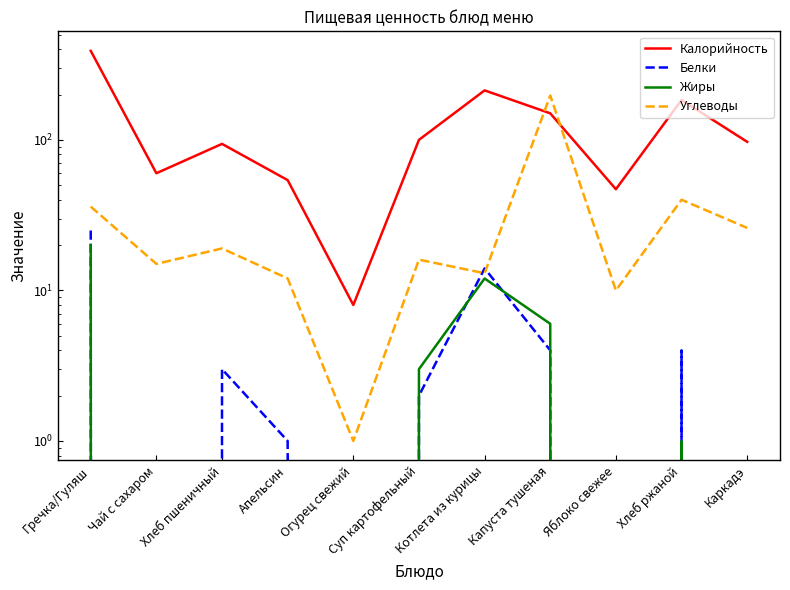

What is the label of the 10th point from the left?

Хлеб ржаной